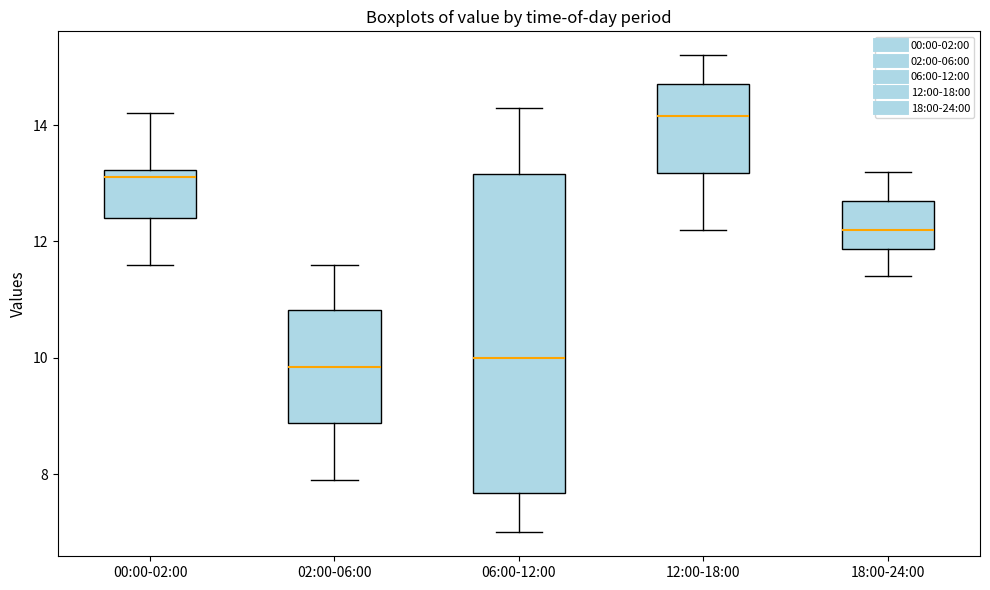

Reading left to right, read every box against the y-axis: the position of its median line, the range the box covers, and the ends of its whiskers. The values are not printed on the chart, so give them approximately, as read against the axis.

00:00-02:00: median 13.2 (just below the box's upper edge), box 12.4 to 13.2, whiskers 11.6 to 14.2
02:00-06:00: median 9.8, box 8.8 to 10.8, whiskers 8.0 to 11.6
06:00-12:00: median 10.0, box 7.6 to 13.2, whiskers 7.0 to 14.4
12:00-18:00: median 14.2, box 13.2 to 14.8, whiskers 12.2 to 15.2
18:00-24:00: median 12.2, box 11.8 to 12.8, whiskers 11.4 to 13.2